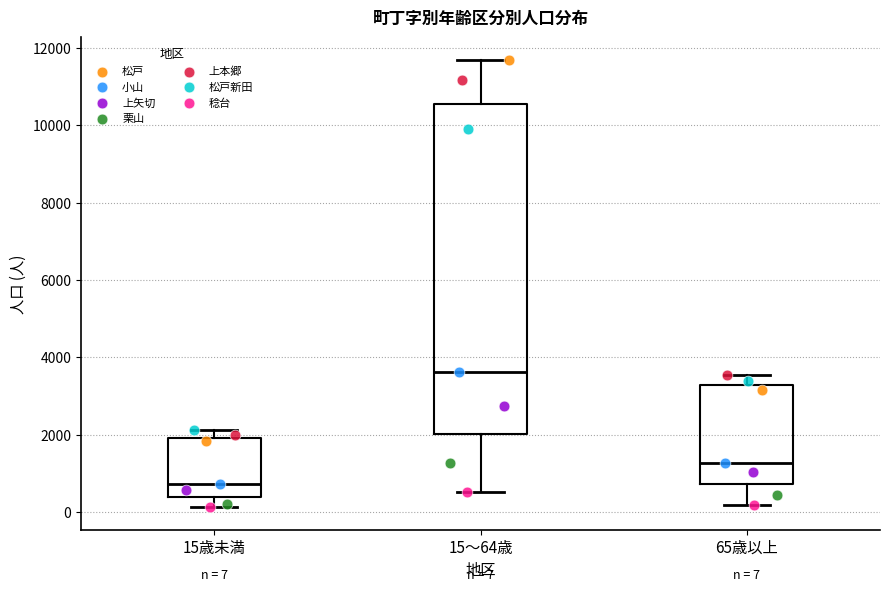

Comparing the boxes themselves (not the whiskers), which one is the tallest?

15～64歳